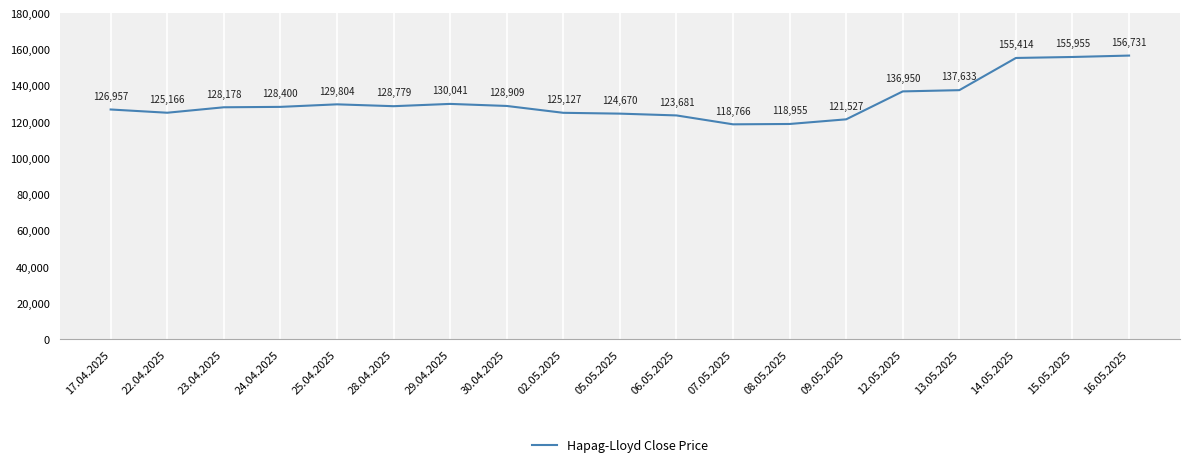

Reading left to right, transcribe all the data shown in this chart.

17.04.2025=126957	22.04.2025=125166	23.04.2025=128178	24.04.2025=128400	25.04.2025=129804	28.04.2025=128779	29.04.2025=130041	30.04.2025=128909	02.05.2025=125127	05.05.2025=124670	06.05.2025=123681	07.05.2025=118766	08.05.2025=118955	09.05.2025=121527	12.05.2025=136950	13.05.2025=137633	14.05.2025=155414	15.05.2025=155955	16.05.2025=156731